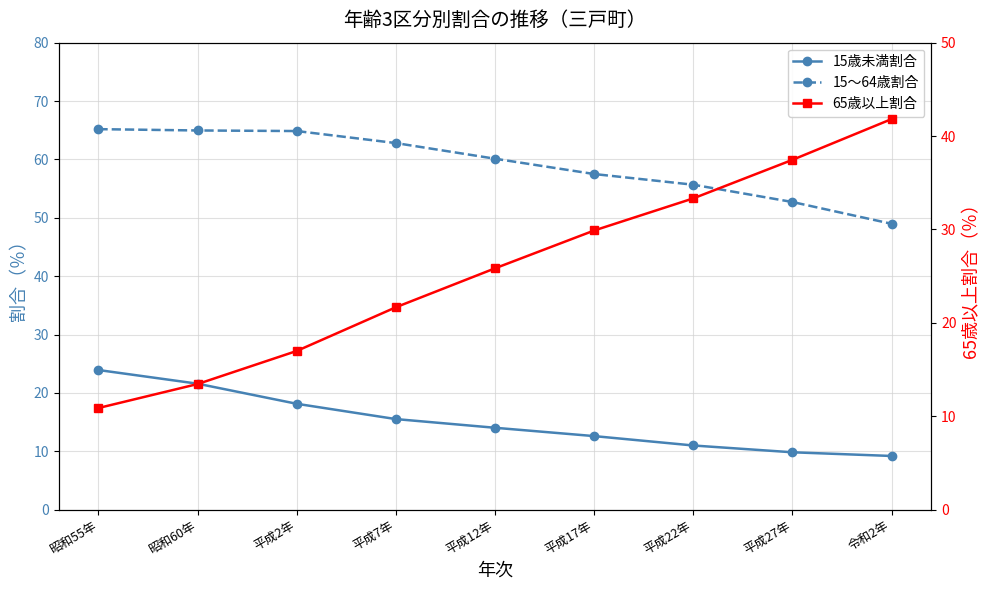

Where does the 15～64歳割合 series first go above 60?

昭和55年